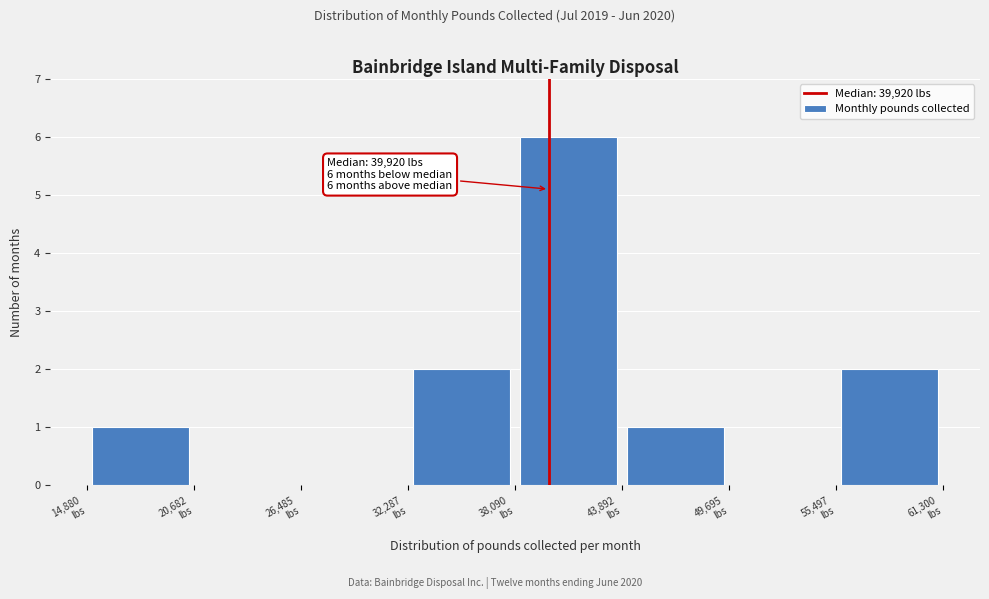

Which range on the x-axis has the tallest bar?

38000 to 44000